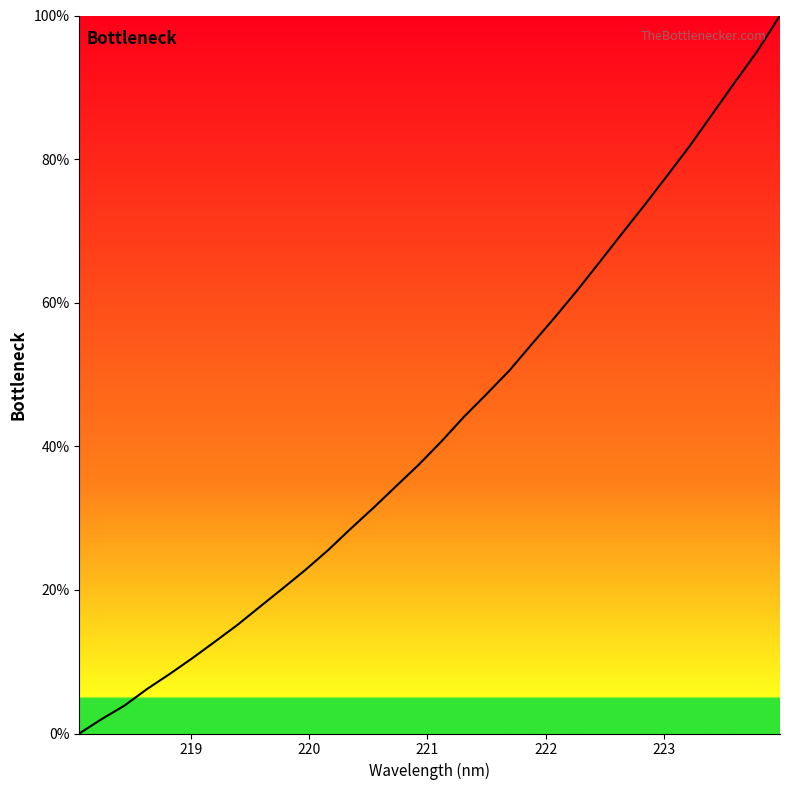

What is the maximum value shown in the chart?

100.0